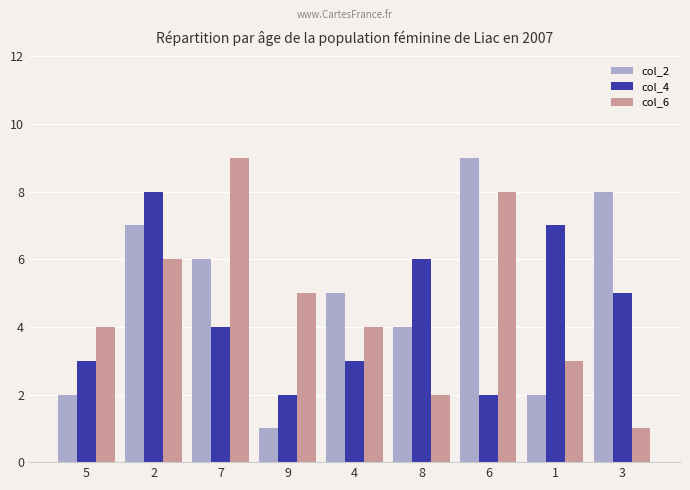

Where does the col_2 series first go above 5?

2